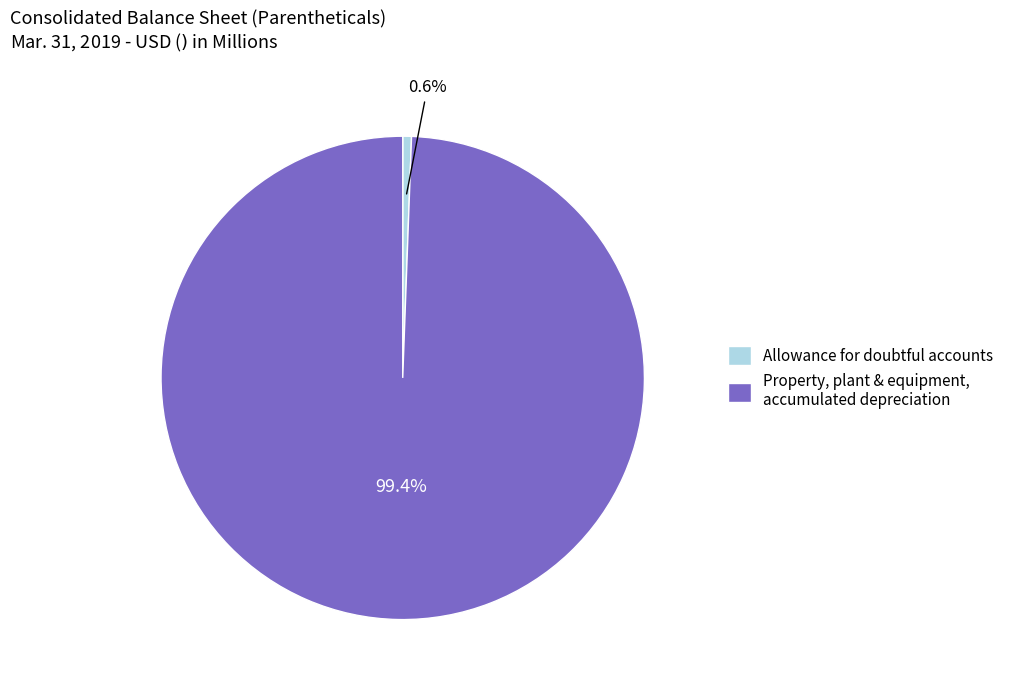

Combined, what portion of the pie is Allowance for doubtful accounts and Property, plant & equipment, accumulated depreciation?

100.0%